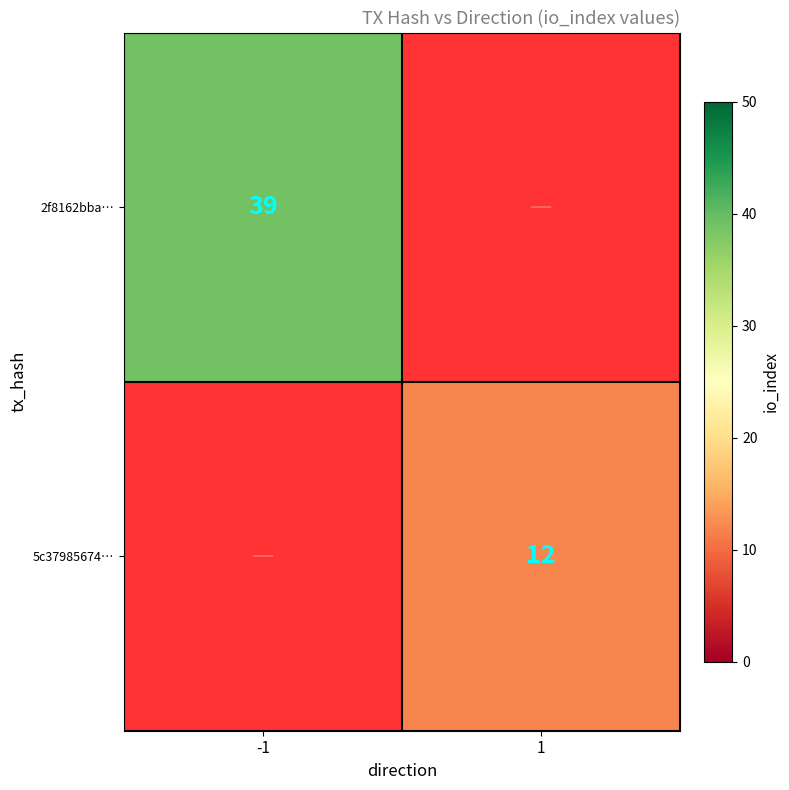

The 2f8162bba… series shows 64 at -1. True or false?

False